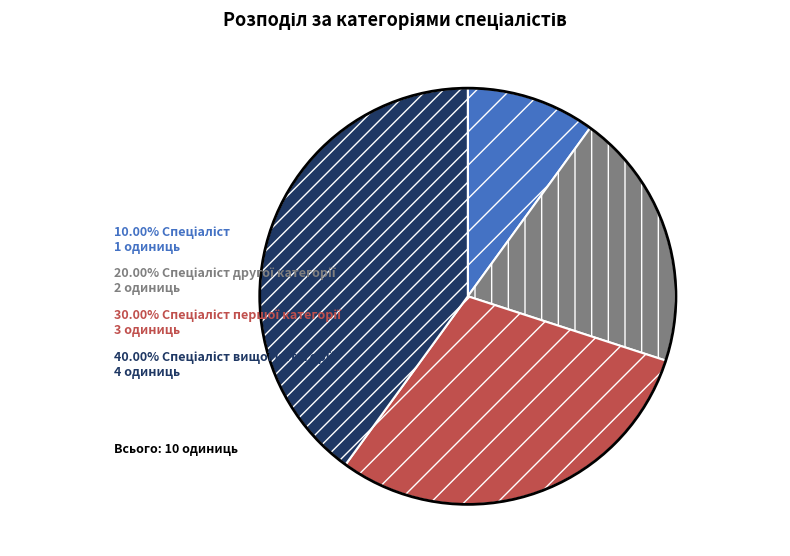

Is there any slice that represents more than half of the pie?

No